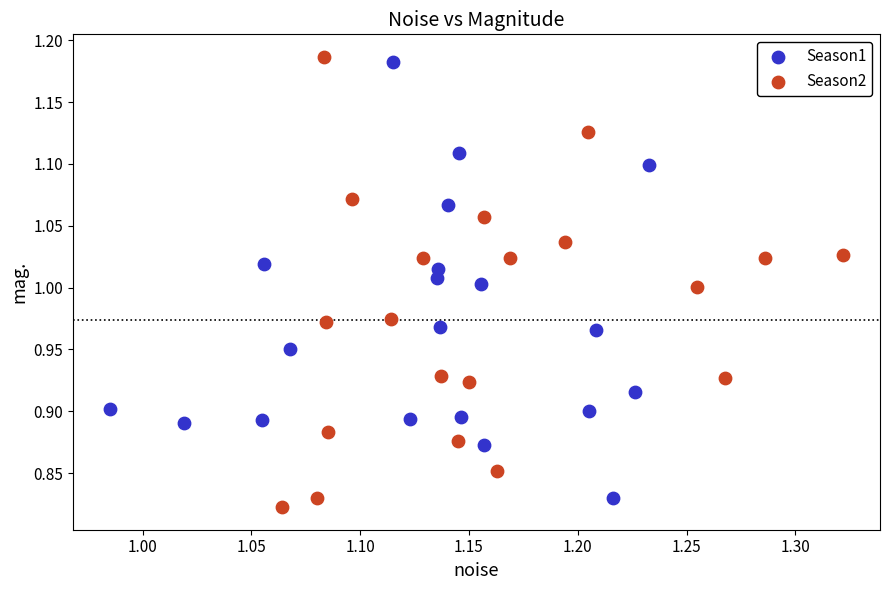

What are all the series names shown in the legend?

Season1, Season2